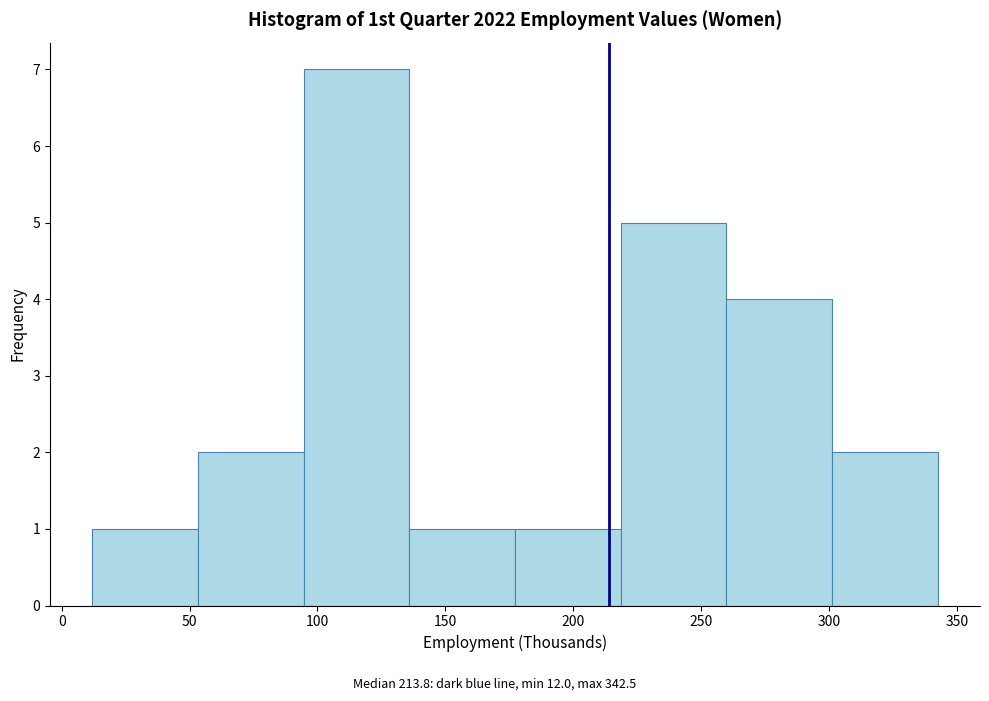

Reading left to right, list every bar in this chart as the range it spans on the x-axis followed by its height. Neither the bar edges nor the heights are printed on the chart, so give them approximately, as read against the axes.

10 to 55: 1
55 to 95: 2
95 to 135: 7
135 to 175: 1
175 to 220: 1
220 to 260: 5
260 to 300: 4
300 to 345: 2